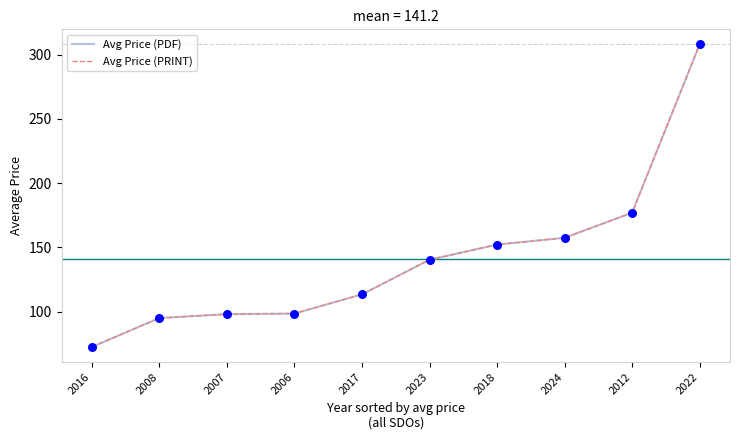

Does the chart have visible grid lines?

No